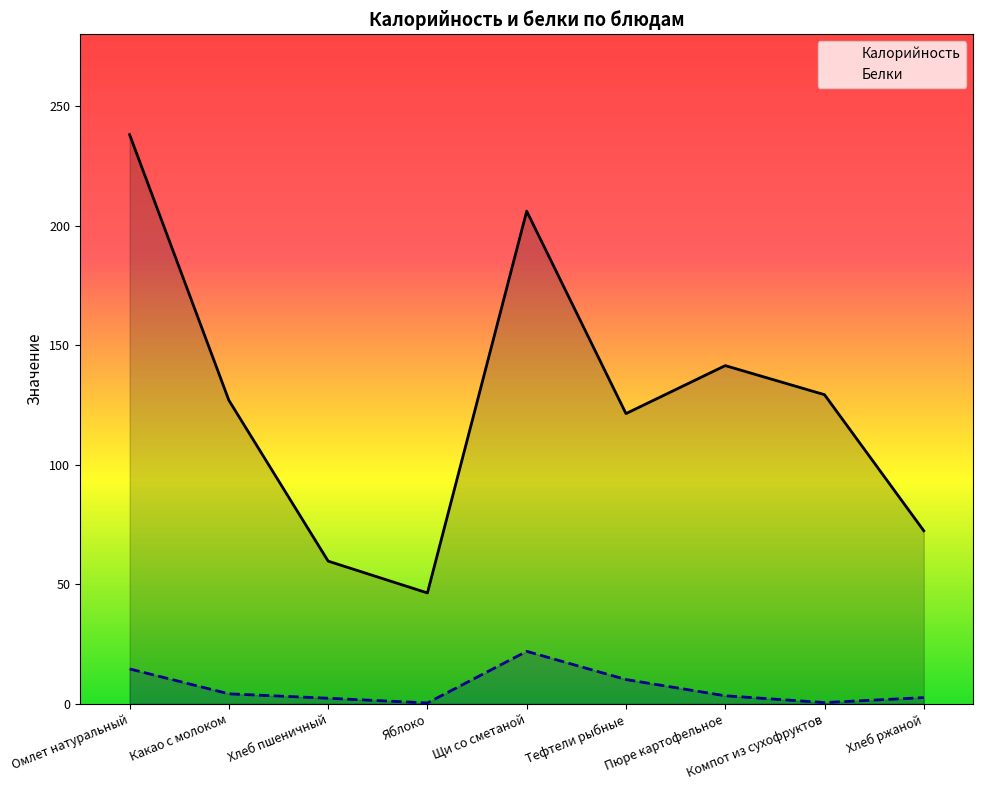

Which series has the largest total across all categories?

Калорийность